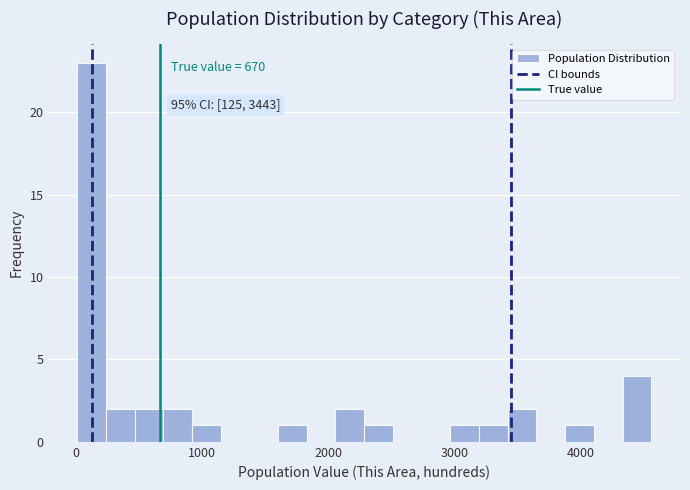

Around what value on the x-axis is the tallest bar? Give the approximate position of its centre, as read against the axis.

100